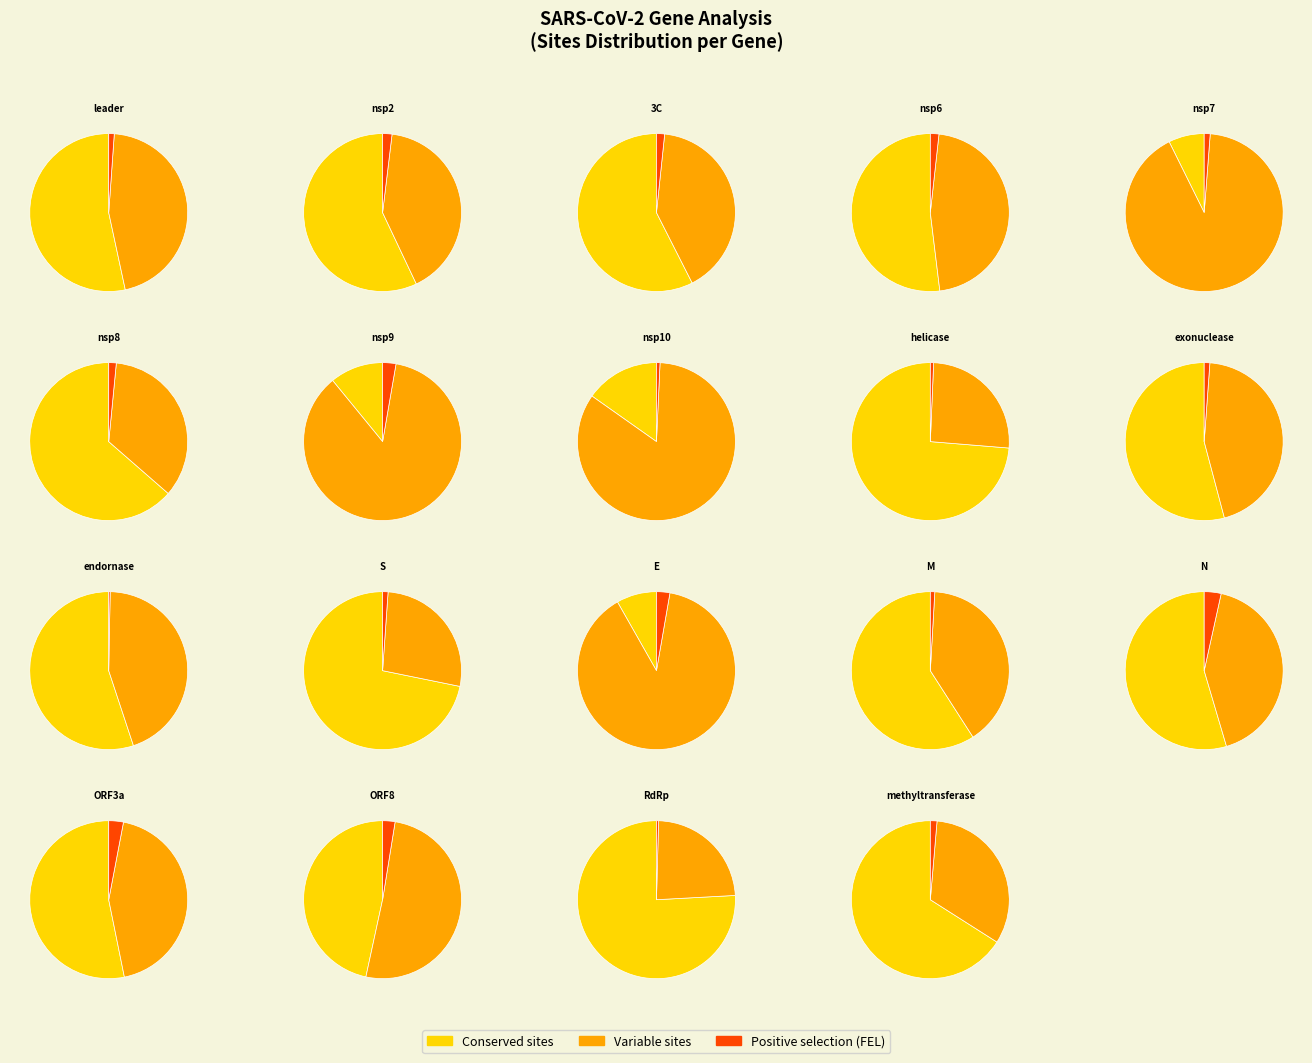

Does M represent more than half of the total?

No